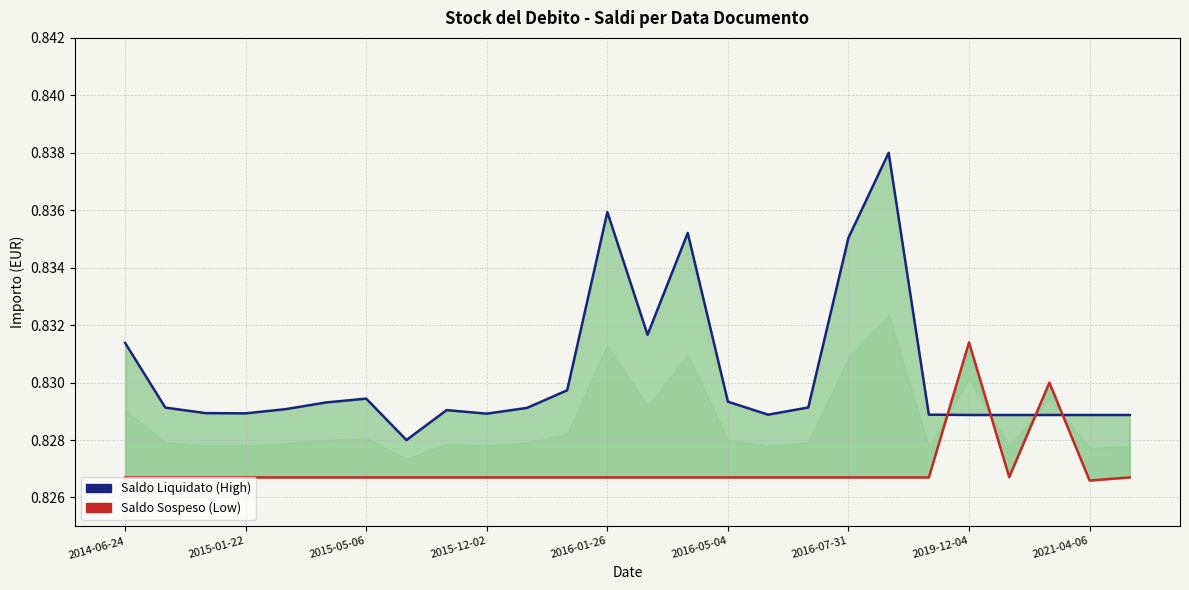

True or false: Saldo Liquidato (High) has a value of 1.1 at 23.

False